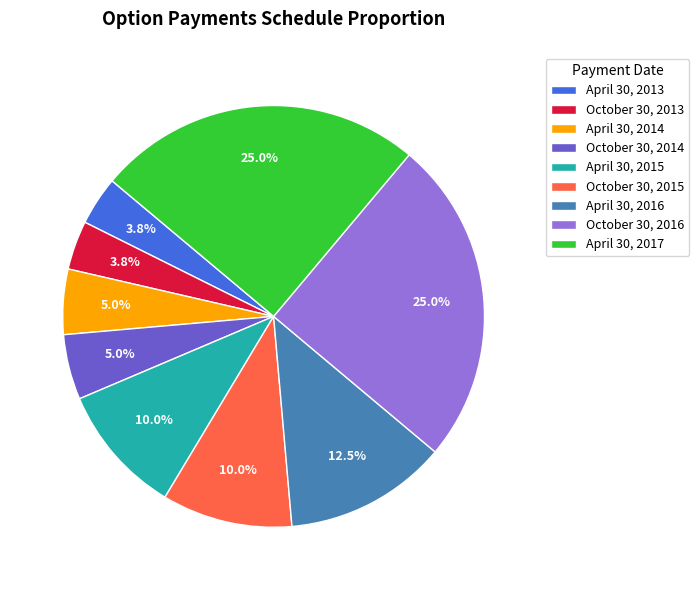

To the nearest percent, what is the difference between the largest and smallest slice percentages?

21%